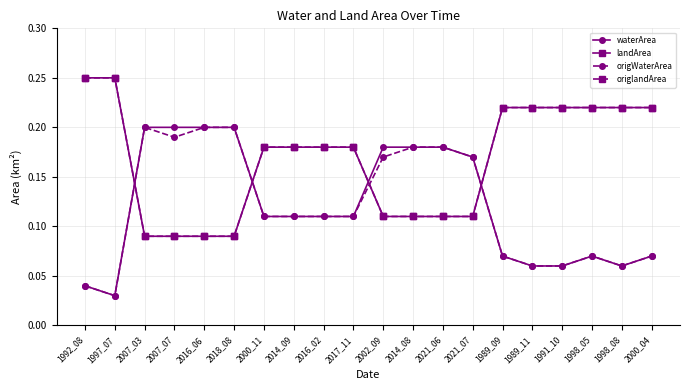

Reading left to right, transcribe all the data shown in this chart.

waterArea: 1992_08=0.0	1997_07=0.0	2007_03=0.2	2007_07=0.2	2016_06=0.2	2018_08=0.2	2000_11=0.1	2014_09=0.1	2016_02=0.1	2017_11=0.1	2002_09=0.2	2014_08=0.2	2021_06=0.2	2021_07=0.2	1989_09=0.1	1989_11=0.1	1991_10=0.1	1998_05=0.1	1998_08=0.1	2000_04=0.1
landArea: 1992_08=0.2	1997_07=0.2	2007_03=0.1	2007_07=0.1	2016_06=0.1	2018_08=0.1	2000_11=0.2	2014_09=0.2	2016_02=0.2	2017_11=0.2	2002_09=0.1	2014_08=0.1	2021_06=0.1	2021_07=0.1	1989_09=0.2	1989_11=0.2	1991_10=0.2	1998_05=0.2	1998_08=0.2	2000_04=0.2
origWaterArea: 1992_08=0.0	1997_07=0.0	2007_03=0.2	2007_07=0.2	2016_06=0.2	2018_08=0.2	2000_11=0.1	2014_09=0.1	2016_02=0.1	2017_11=0.1	2002_09=0.2	2014_08=0.2	2021_06=0.2	2021_07=0.2	1989_09=0.1	1989_11=0.1	1991_10=0.1	1998_05=0.1	1998_08=0.1	2000_04=0.1
origlandArea: 1992_08=0.2	1997_07=0.2	2007_03=0.1	2007_07=0.1	2016_06=0.1	2018_08=0.1	2000_11=0.2	2014_09=0.2	2016_02=0.2	2017_11=0.2	2002_09=0.1	2014_08=0.1	2021_06=0.1	2021_07=0.1	1989_09=0.2	1989_11=0.2	1991_10=0.2	1998_05=0.2	1998_08=0.2	2000_04=0.2